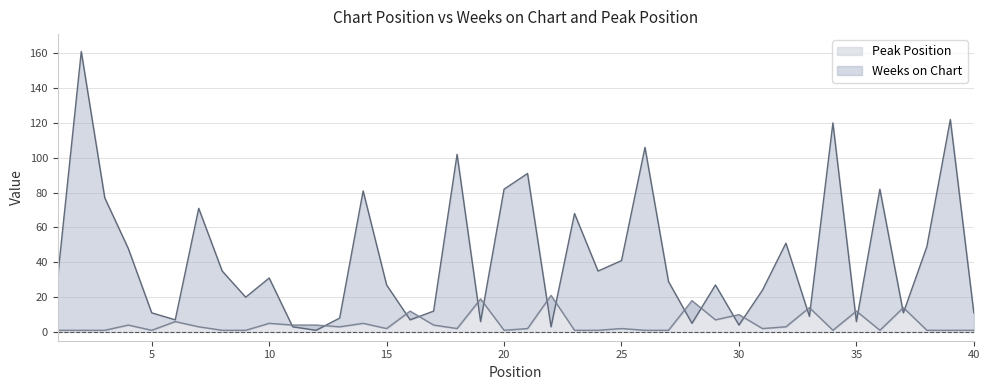

What are all the series names shown in the legend?

Weeks on Chart, Peak Position